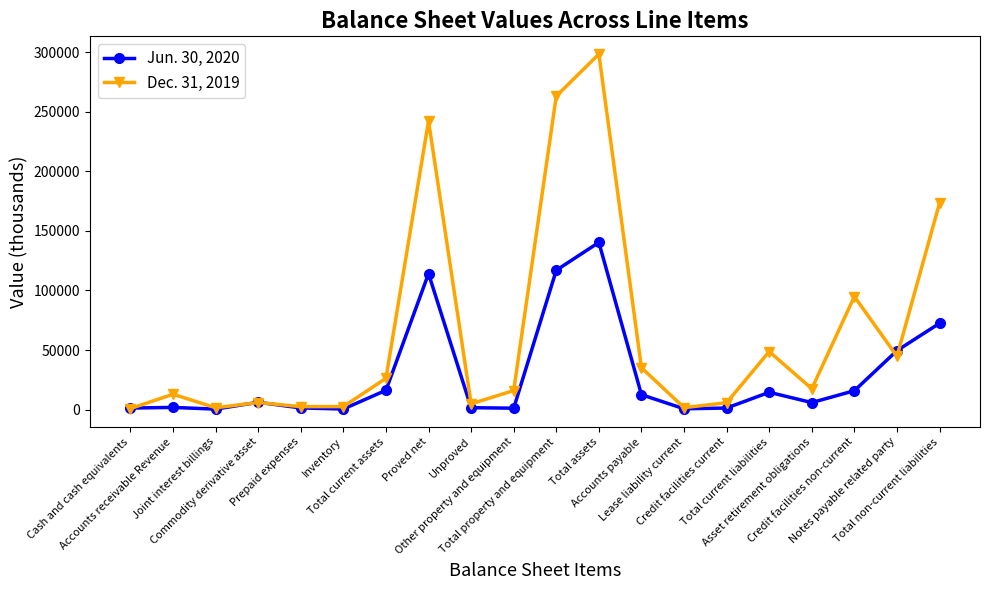

What is the value of the Dec. 31, 2019 point at the 10th from the left?

15984